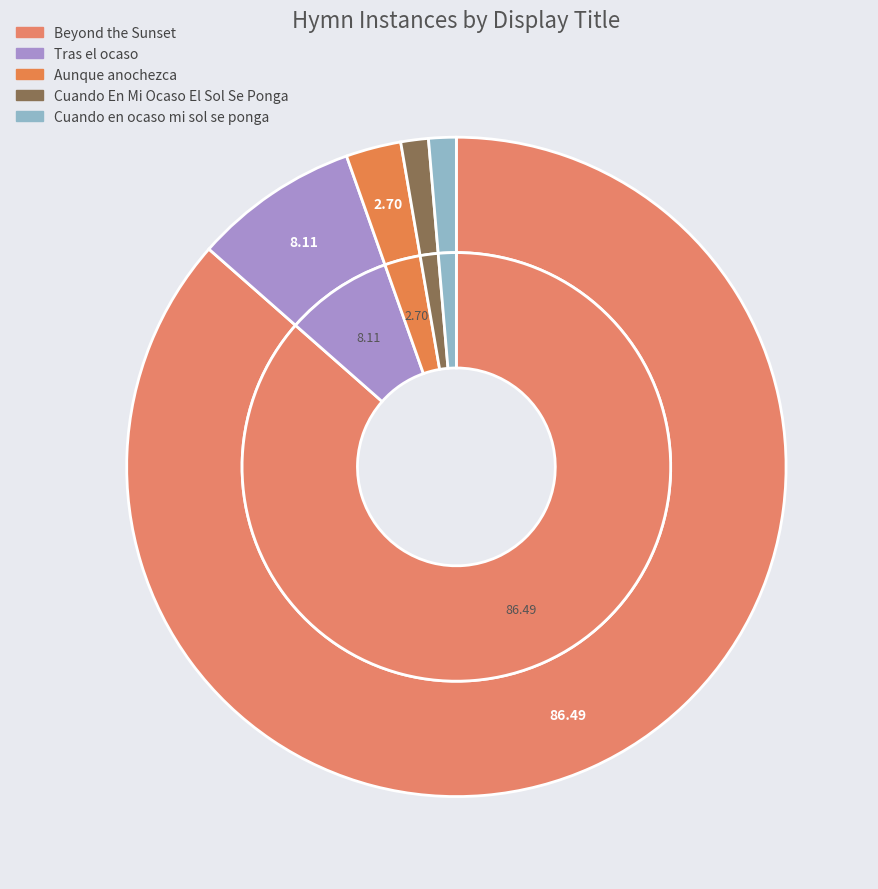

What percentage is the Tras el ocaso slice, to the nearest percent?

8%